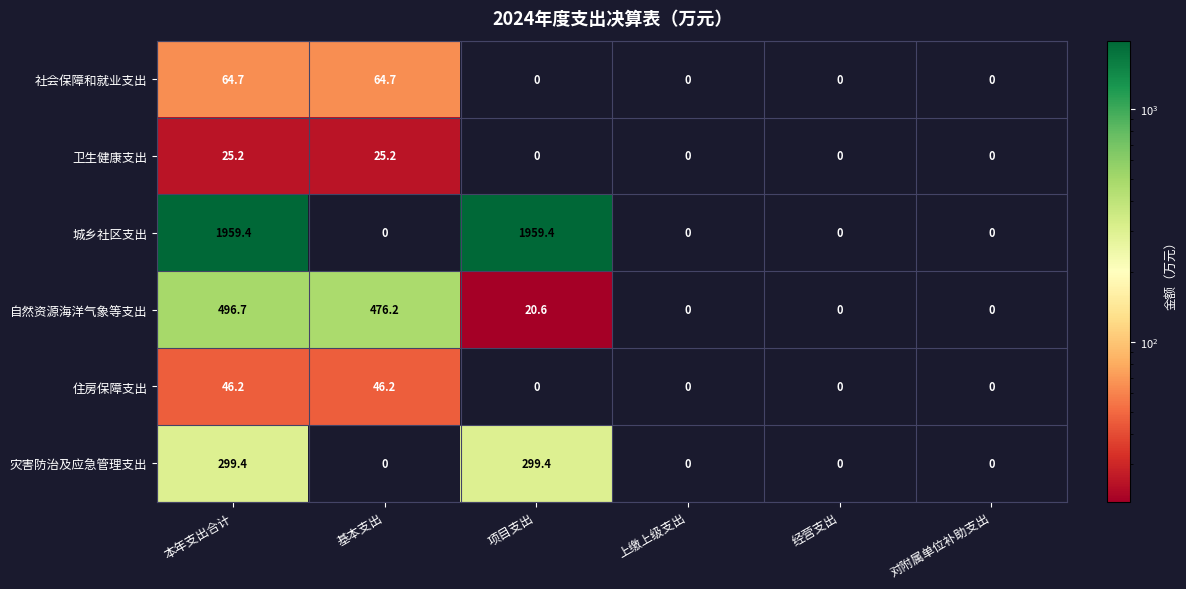

What is the greatest value displayed?

1959.4